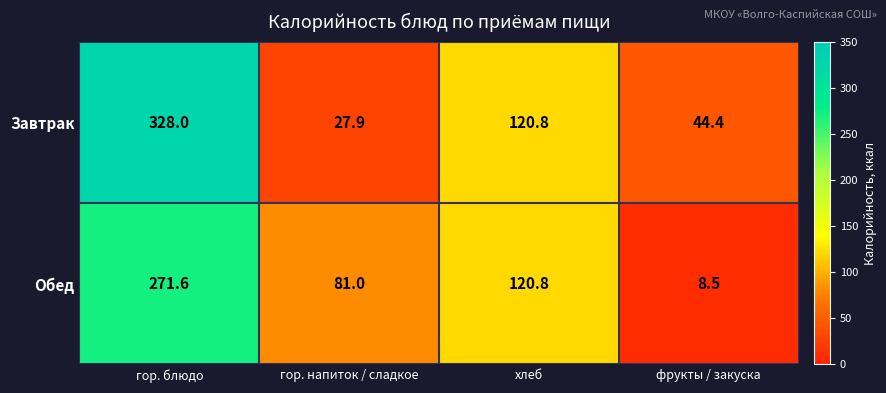

The Обед series shows 81.0 at гор. напиток / сладкое. True or false?

True